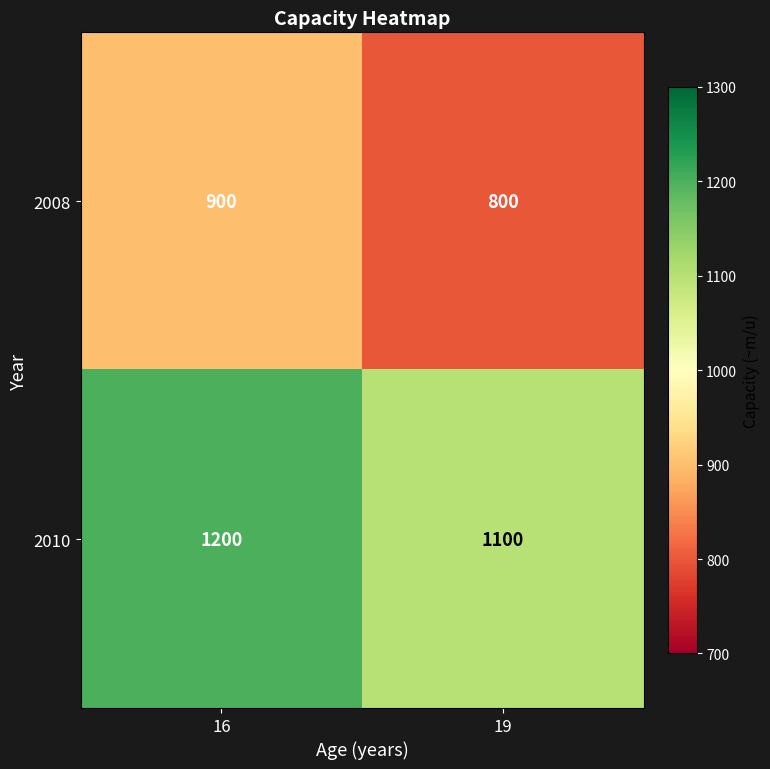

Is it true that 2010 equals 2040 at 16?

False